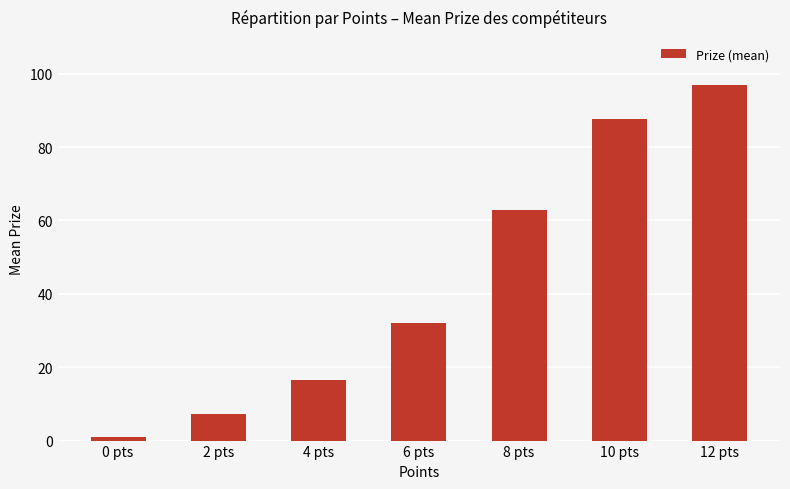

True or false: the data shows 31.9 at 6 pts.

True